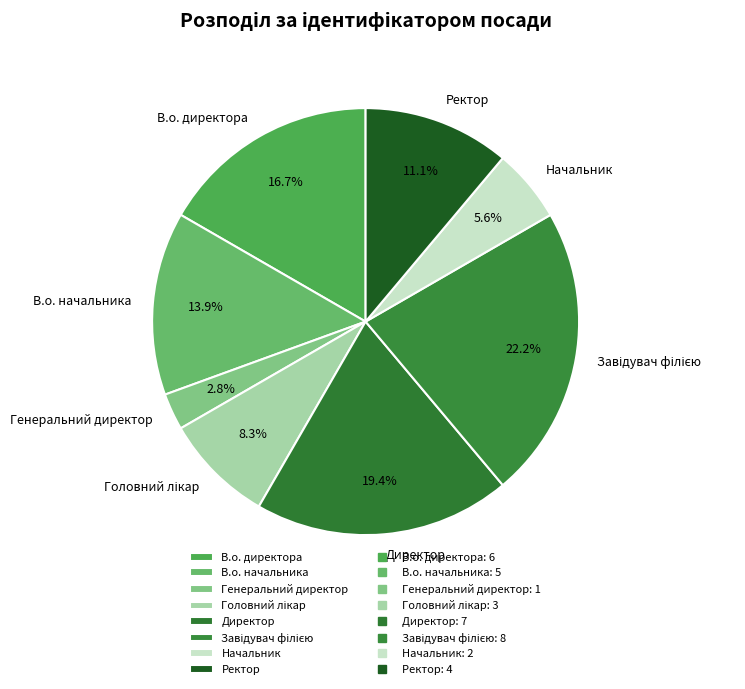

To the nearest percent, what is the difference between the Ректор and Генеральний директор slice percentages?

8%